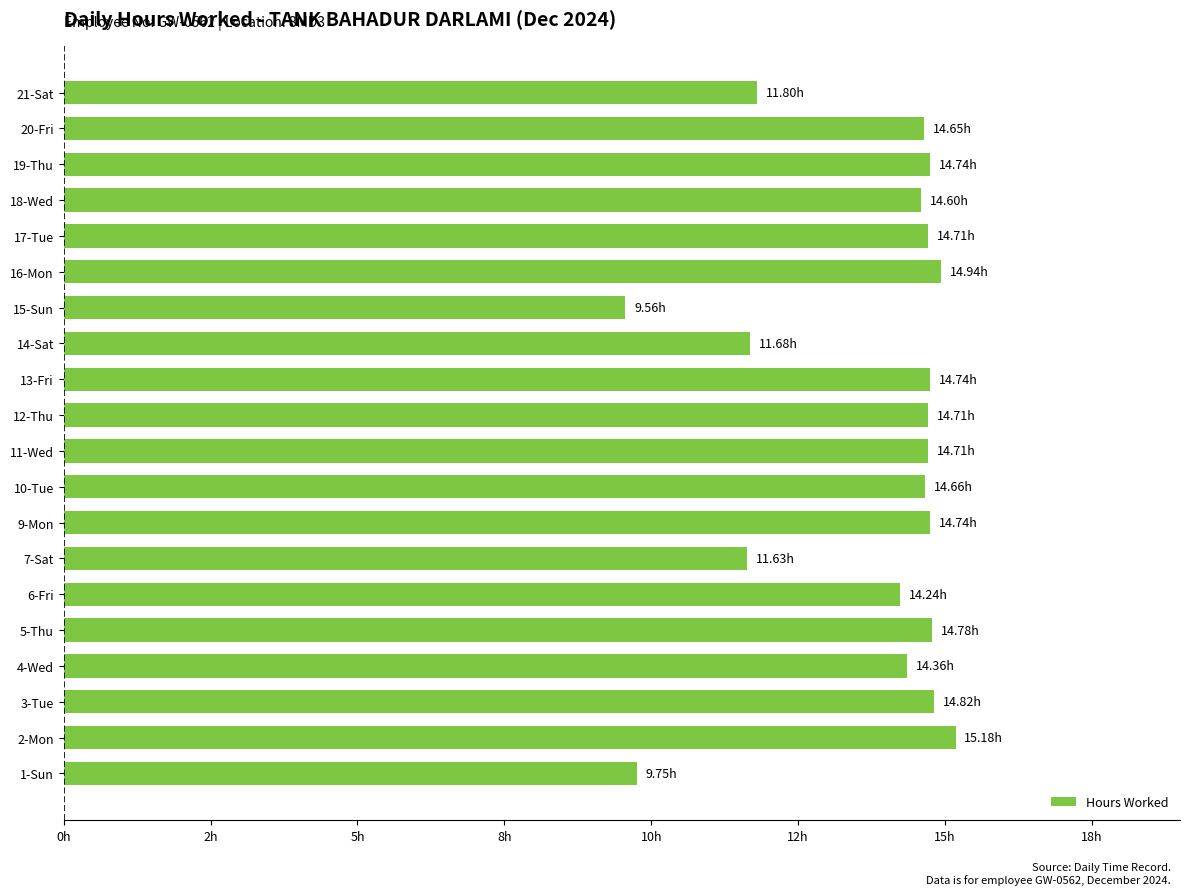

Which label corresponds to the largest value in the chart?

2-Mon